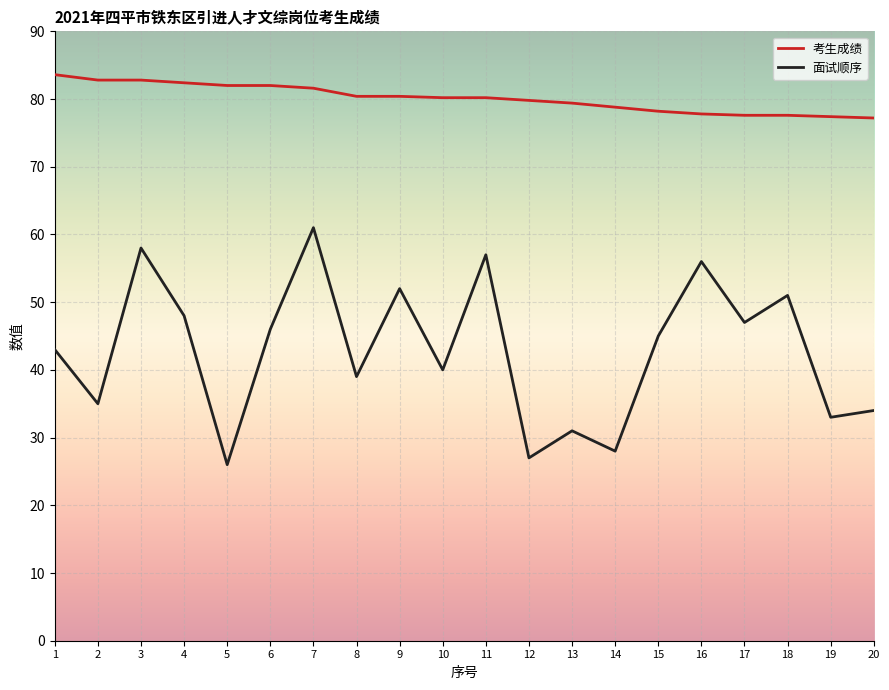

Between 9 and 13, which series saw the biggest shift?

面试顺序